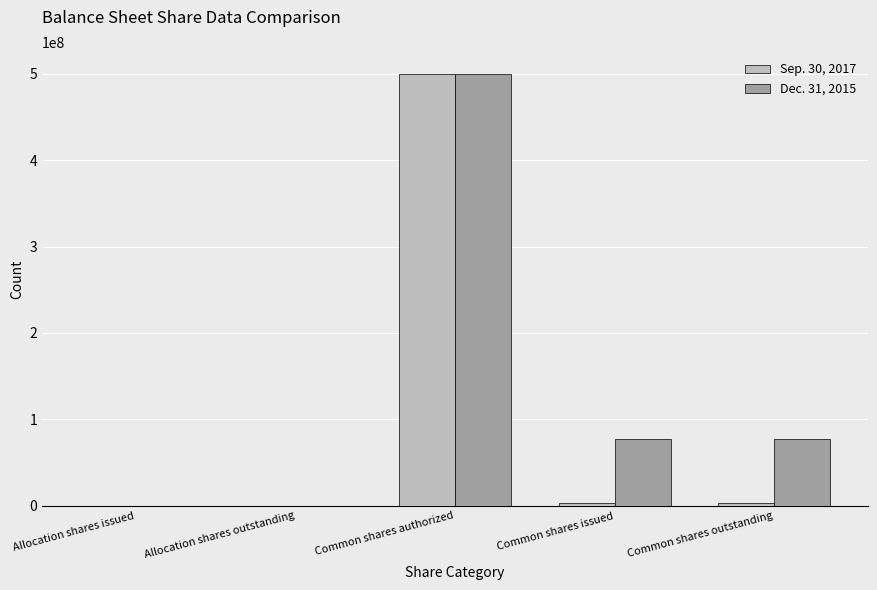

The value of Dec. 31, 2015 at Common shares issued is 111651254. True or false?

False